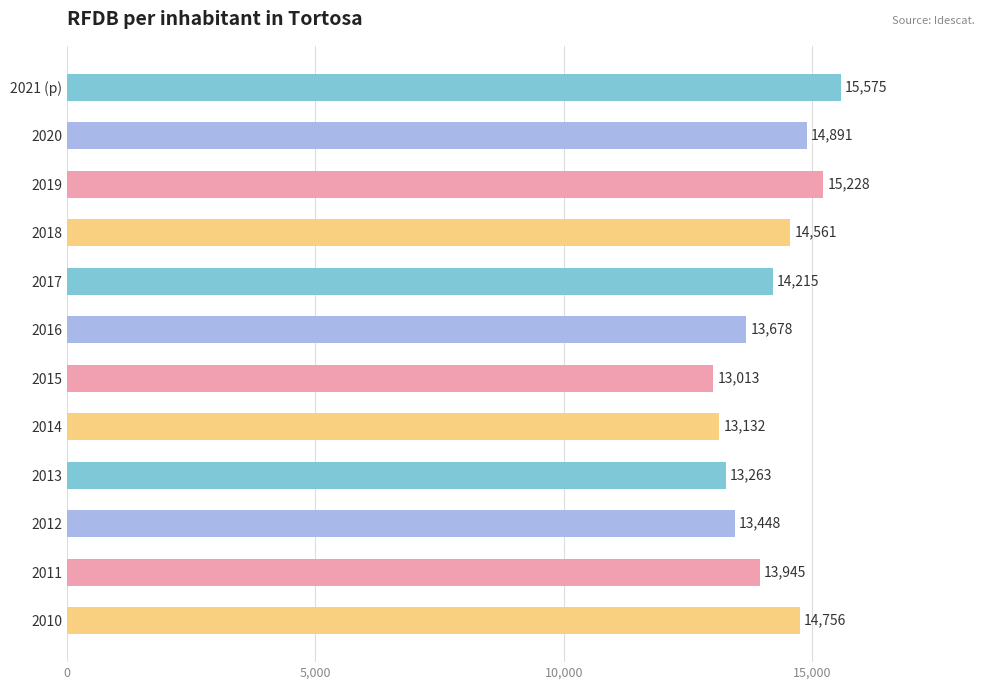

At which label is the value closest to 14294?

2017